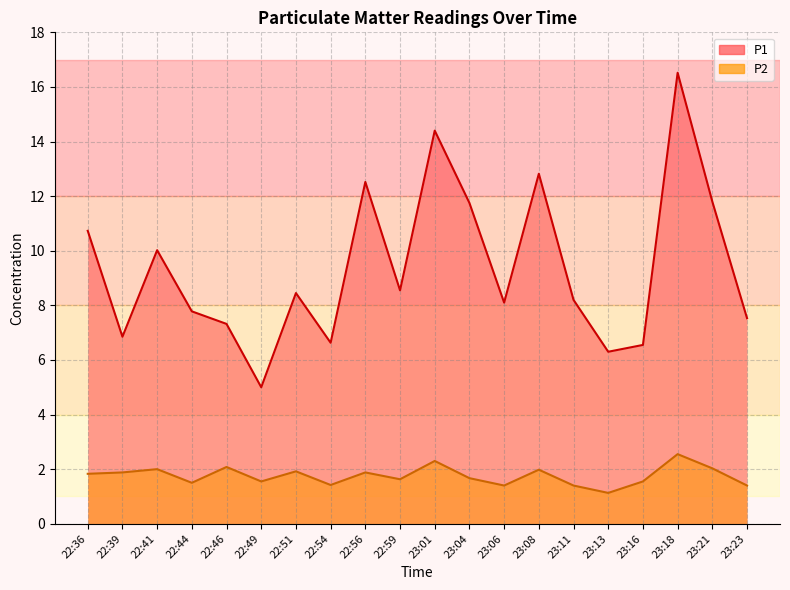

Which series changed the most between 22:54 and 23:04?

P1